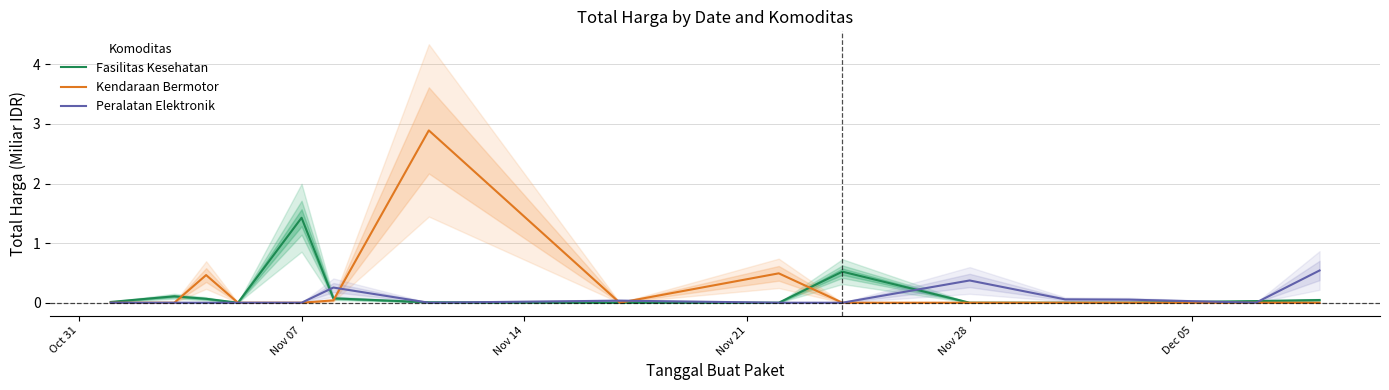

How many lines are shown in the chart?

3